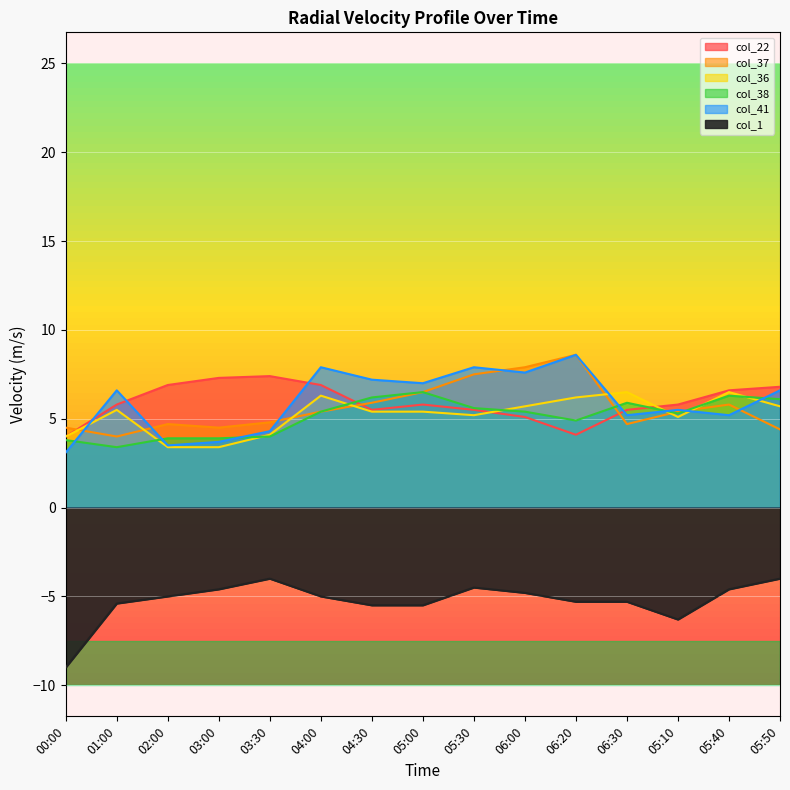

At which category does col_41 reach its first local valley?

02:00